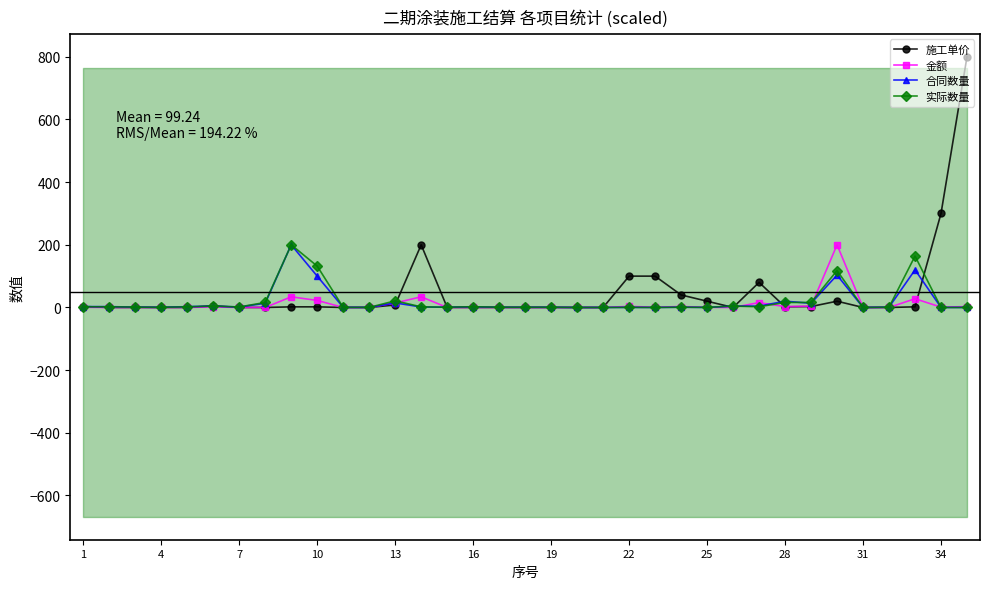

How many intersections are there between 施工单价 and 合同数量?

9